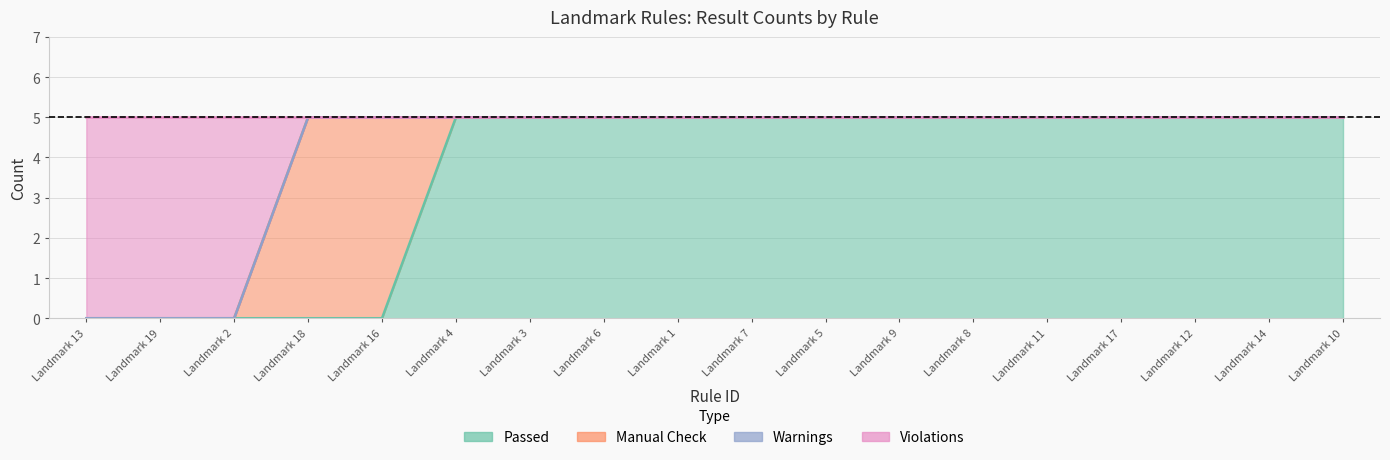

What position from the left is Landmark 12?

16